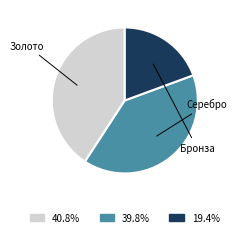

Is there any slice that represents more than half of the pie?

No